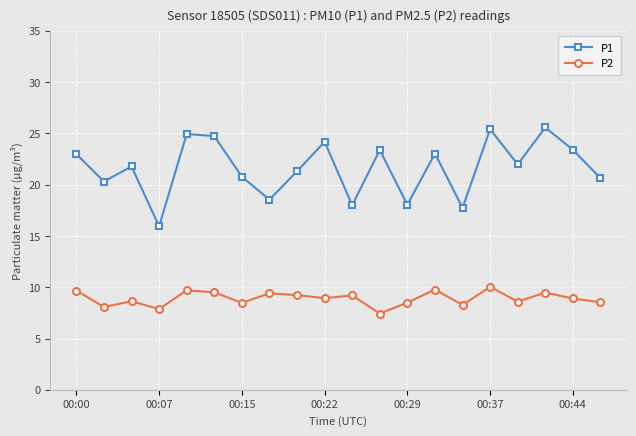

List the series in order of their overall mean, highest first.

P1, P2